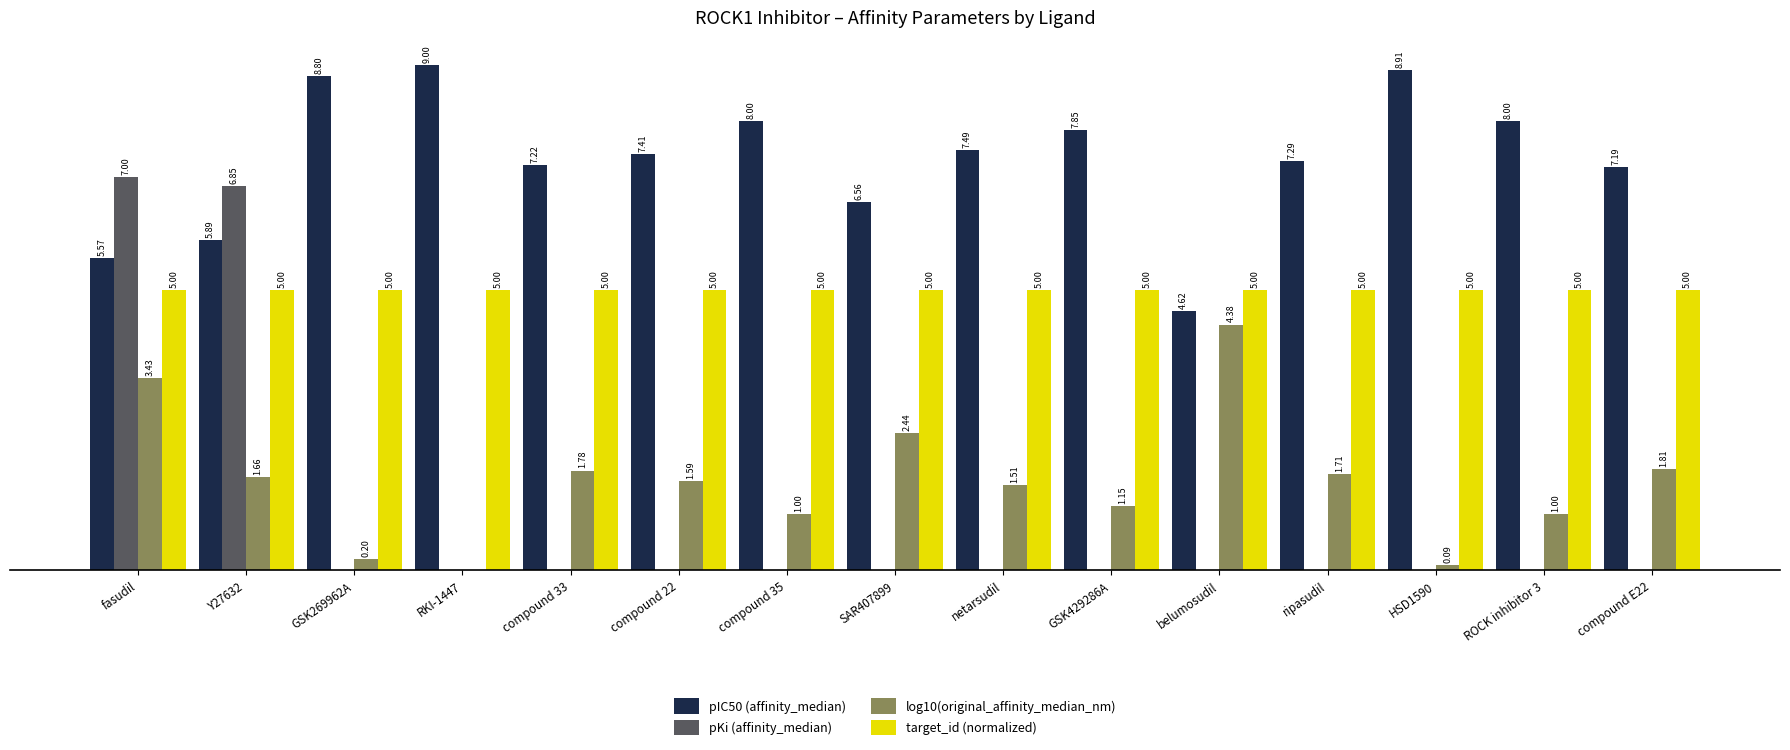

Between Y27632 and ripasudil, which series saw the biggest shift?

pKi (affinity_median)